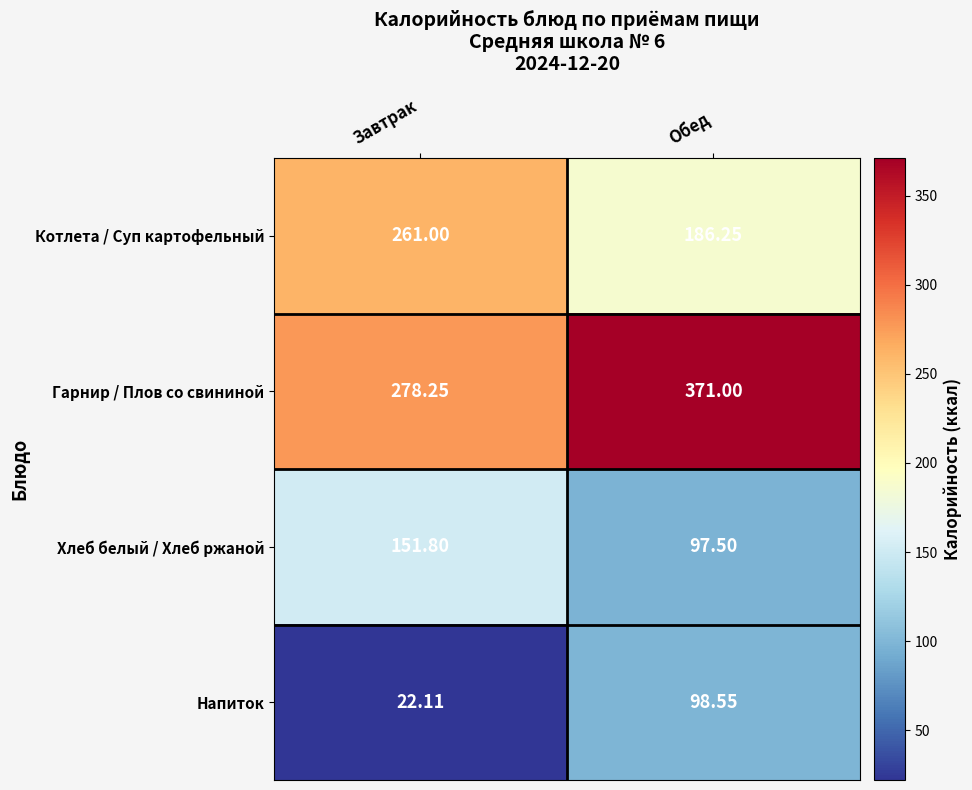

Which series has the largest range (max minus min)?

Гарнир / Плов со свининой